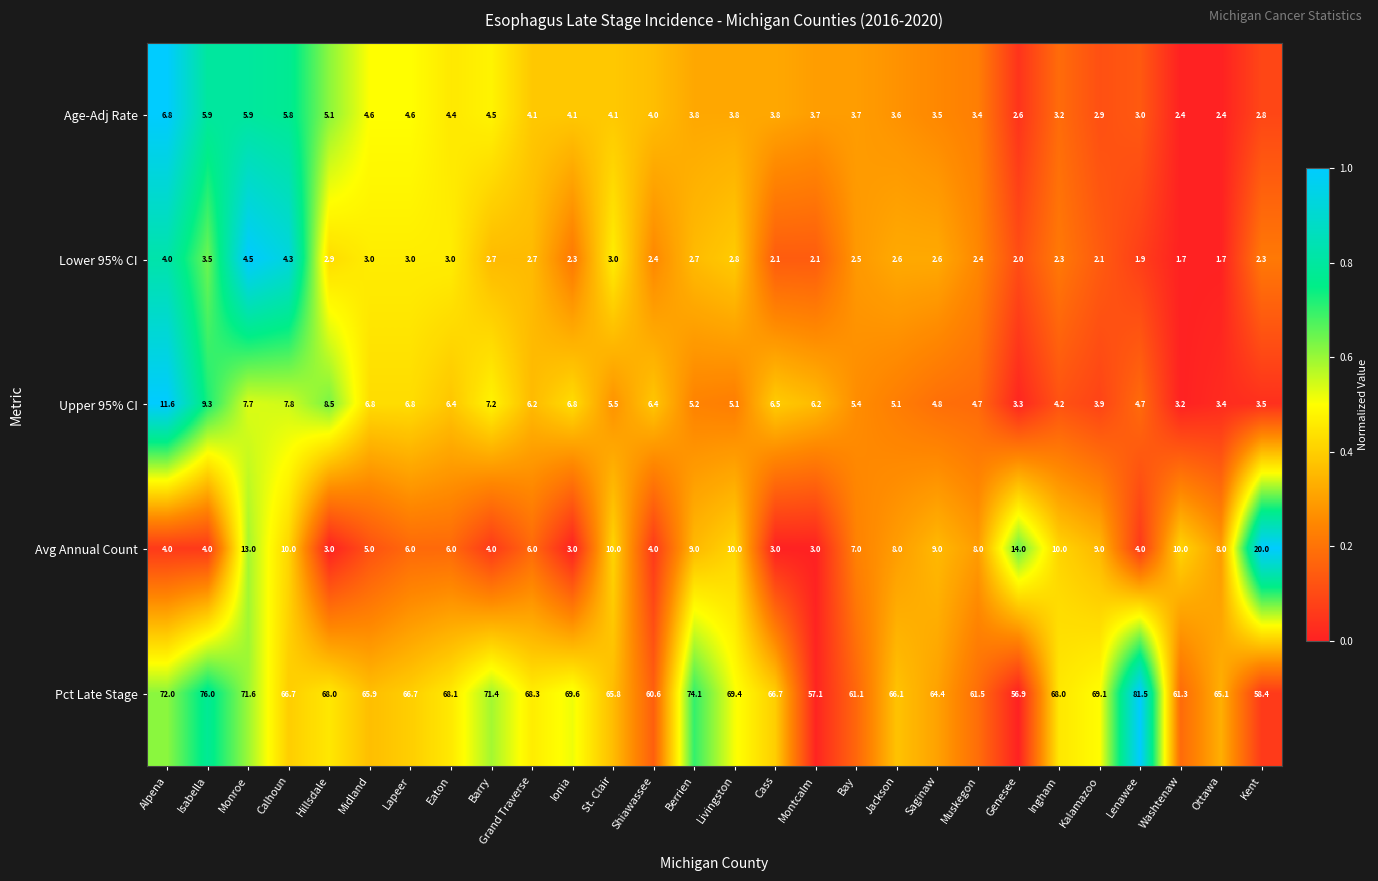

Which series has the largest total across all categories?

Pct Late Stage